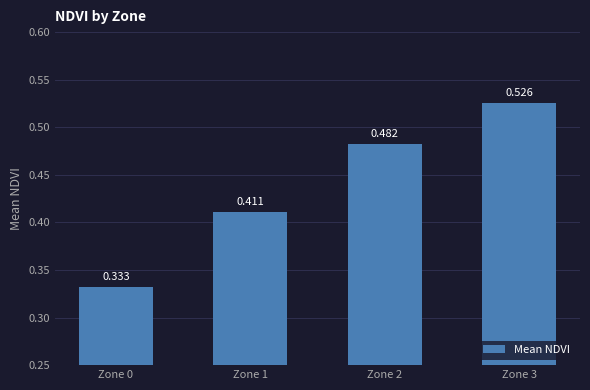

The chart shows a value of 0.5 at Zone 2. True or false?

True